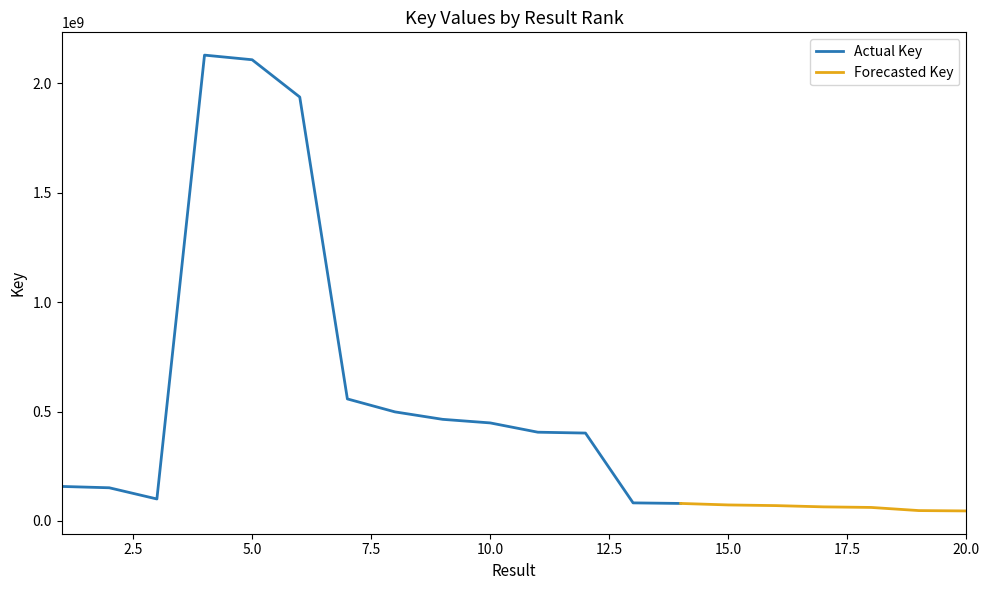

What is the greatest value displayed?

2129690305